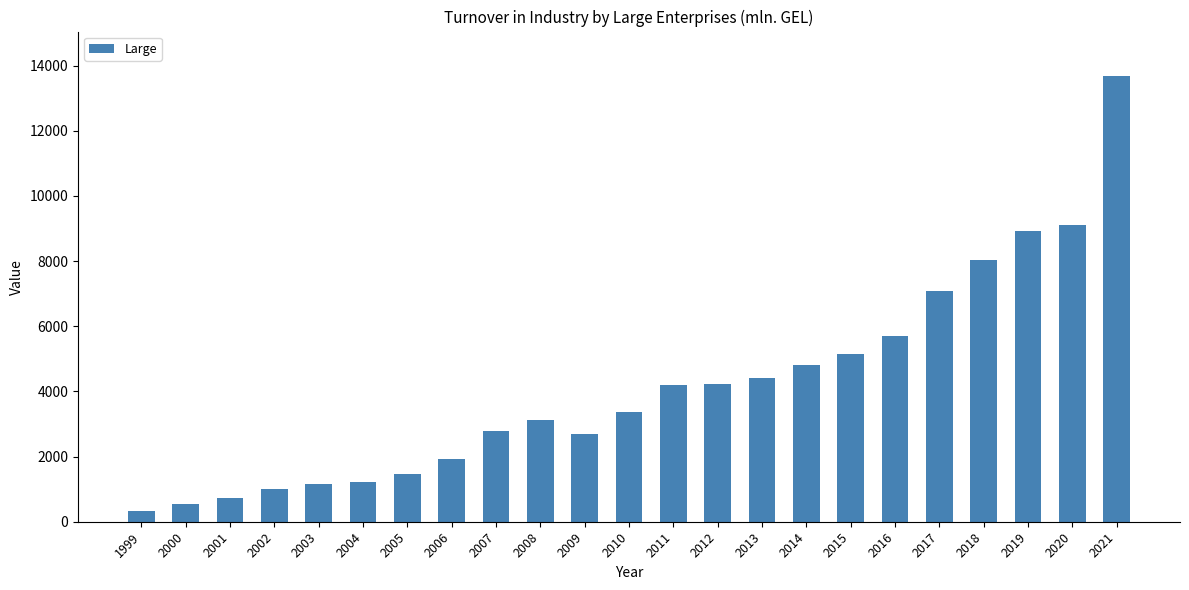

What is the value of the 4th bar from the left?

1005.0